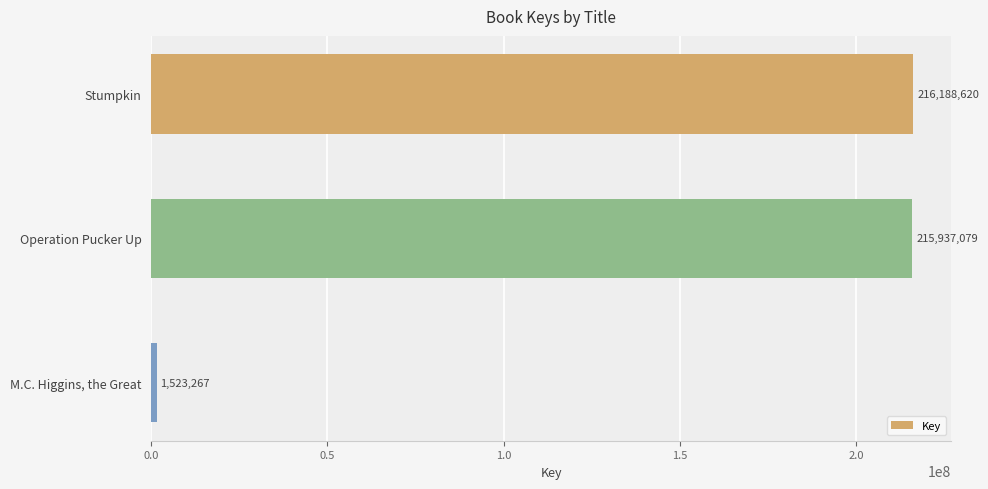

What is the label of the 2nd bar from the bottom?

Operation Pucker Up